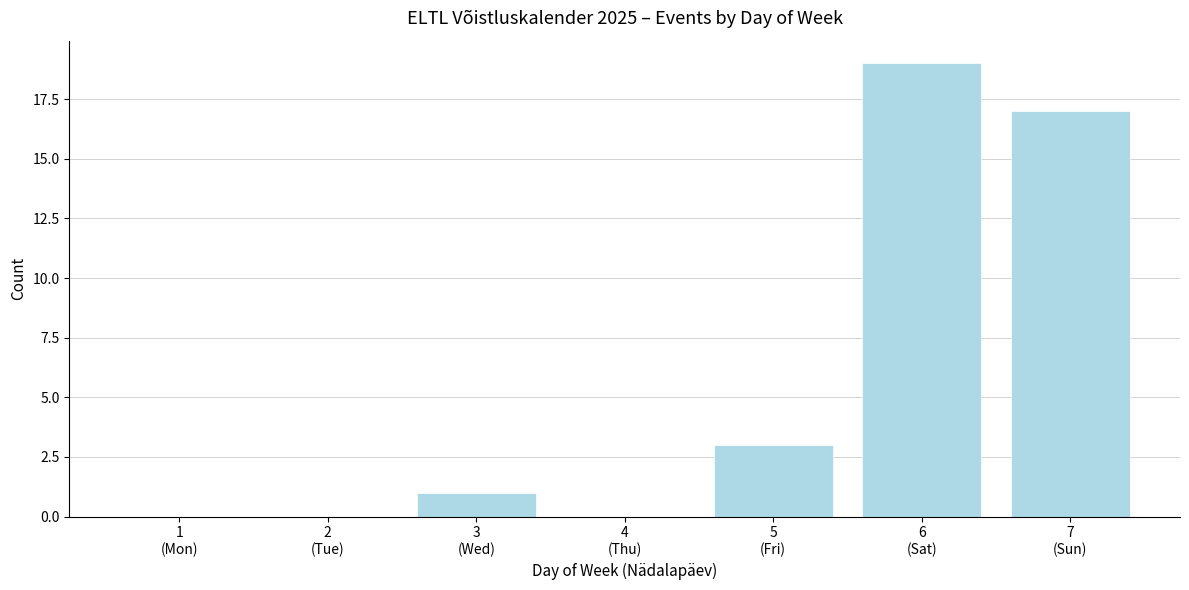

What is the sum of all values?

40